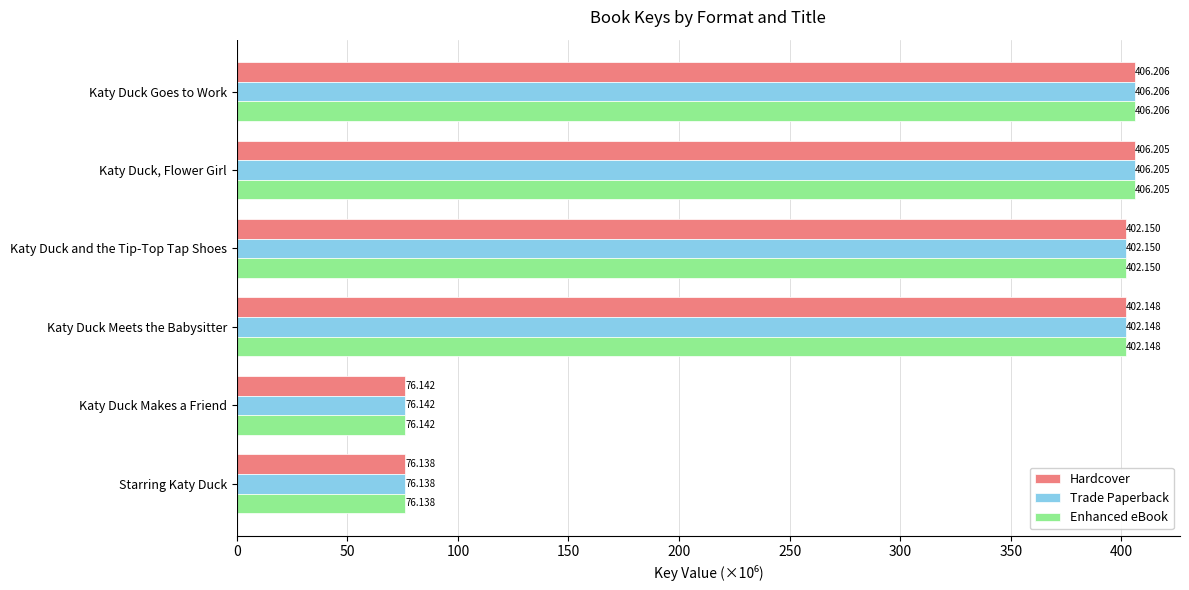

At how many categories does at least one series exceed 132?

4